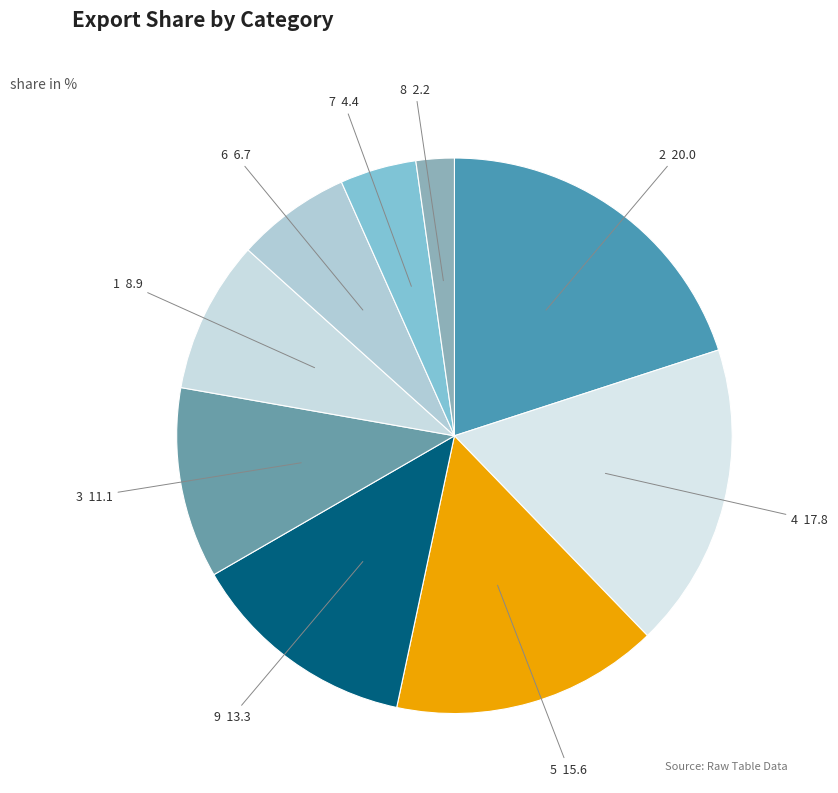

How many slices are in this pie chart?

9